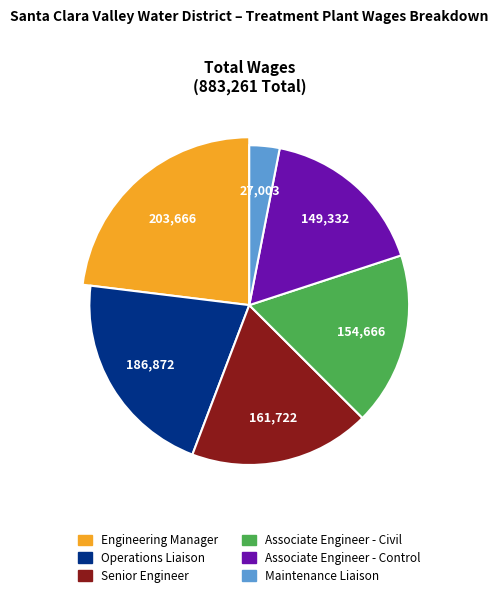

What percentage is the Associate Engineer - Control slice, to the nearest percent?

17%